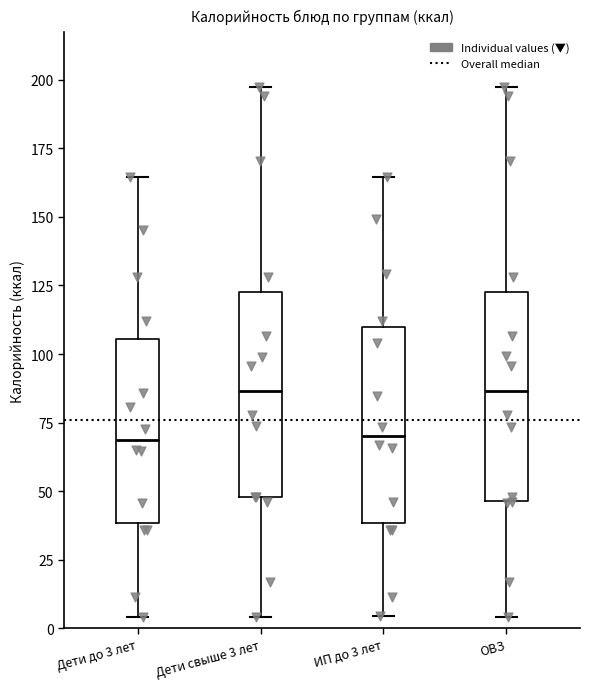

Reading left to right, read every box against the y-axis: the position of its median line, the range the box covers, and the ends of its whiskers. The values are not printed on the chart, so give them approximately, as read against the axis.

Дети до 3 лет: median 70, box 40 to 105, whiskers 5 to 165
Дети свыше 3 лет: median 85, box 50 to 125, whiskers 5 to 195
ИП до 3 лет: median 70, box 40 to 110, whiskers 5 to 165
ОВЗ: median 85, box 45 to 125, whiskers 5 to 195